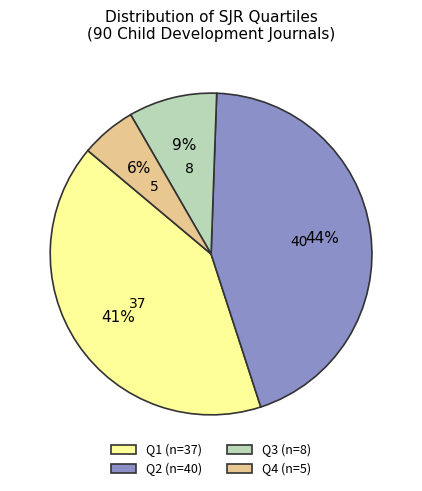

To the nearest percent, what portion does Q1 represent?

41%